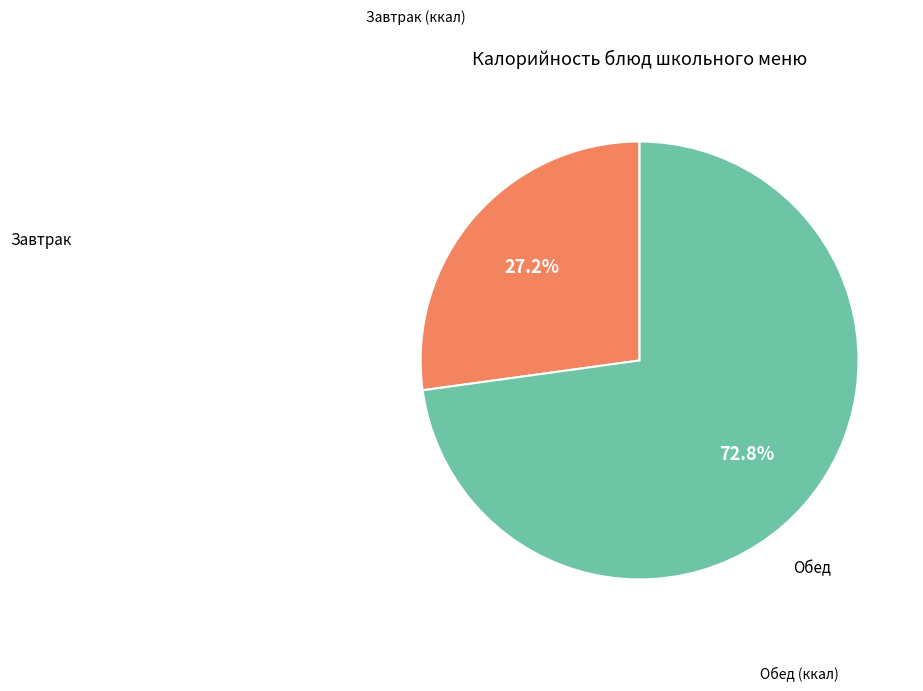

Rank the categories by value from highest to lowest.

Обед, Завтрак